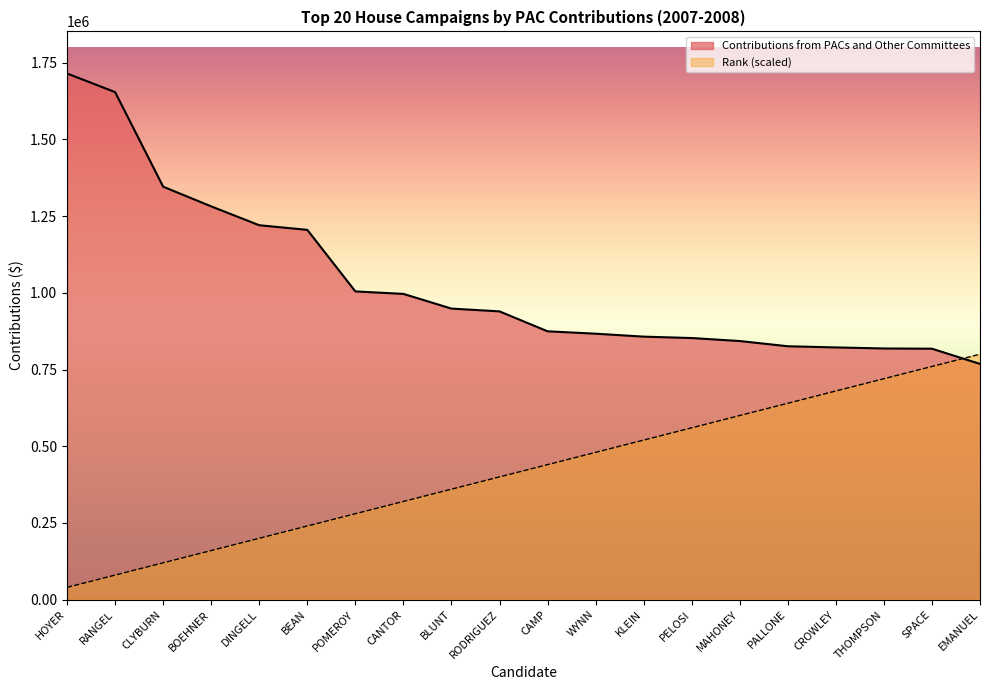

True or false: Contributions from PACs and Other Committees and Rank cross at least once.

True